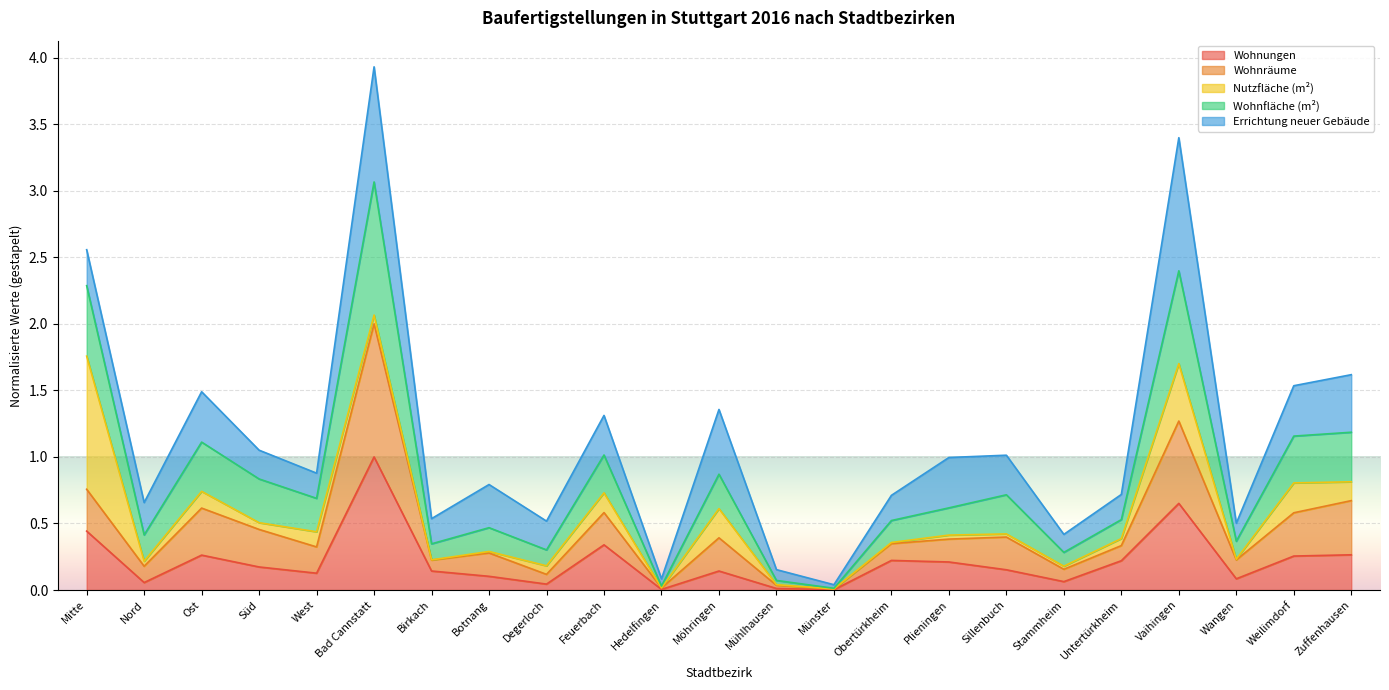

What is the difference between the Wohnräume values at Stammheim and Botnang?

0.1